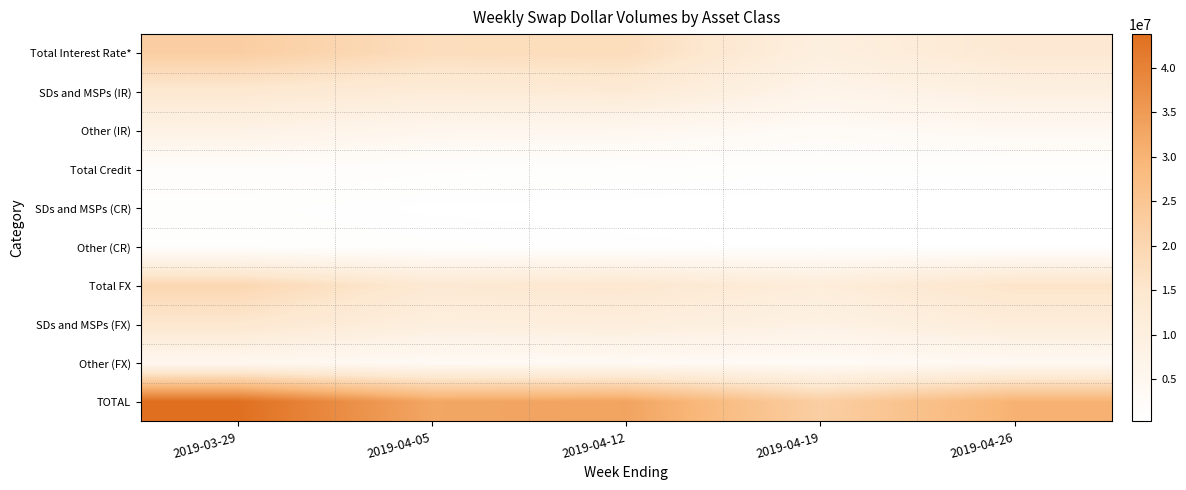

Reading left to right, list all the values displayed in this chart.

Total Interest Rate*: 2019-03-29=22457505	2019-04-05=17904571	2019-04-12=18032936	2019-04-19=10078340	2019-04-26=13792354
SDs and MSPs (IR): 2019-03-29=14234112	2019-04-05=12279795	2019-04-12=13022536	2019-04-19=6992432	2019-04-26=9416859
Other (IR): 2019-03-29=8223393	2019-04-05=5624776	2019-04-12=5010400	2019-04-19=3085909	2019-04-26=4375495
Total Credit: 2019-03-29=1481585	2019-04-05=1011948	2019-04-12=793122	2019-04-19=640088	2019-04-26=642088
SDs and MSPs (CR): 2019-03-29=671465	2019-04-05=363575	2019-04-12=315476	2019-04-19=253460	2019-04-26=292146
Other (CR): 2019-03-29=810120	2019-04-05=648373	2019-04-12=477646	2019-04-19=386628	2019-04-26=349942
Total FX: 2019-03-29=19813327	2019-04-05=13759207	2019-04-12=14408447	2019-04-19=11569963	2019-04-26=15798628
SDs and MSPs (FX): 2019-03-29=14700521	2019-04-05=10333342	2019-04-12=10831262	2019-04-19=8489457	2019-04-26=11693266
Other (FX): 2019-03-29=5112806	2019-04-05=3425865	2019-04-12=3577185	2019-04-19=3080505	2019-04-26=4105363
TOTAL: 2019-03-29=43752417	2019-04-05=32675726	2019-04-12=33234505	2019-04-19=22288391	2019-04-26=30233070